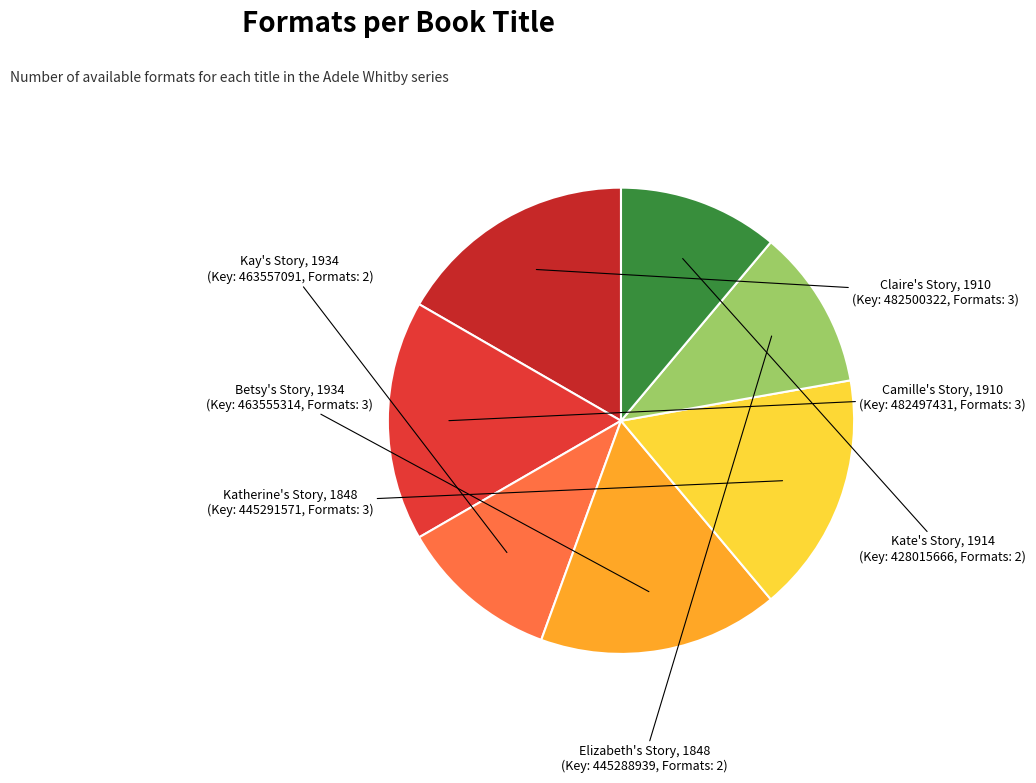

Count the number of slices in the pie.

7